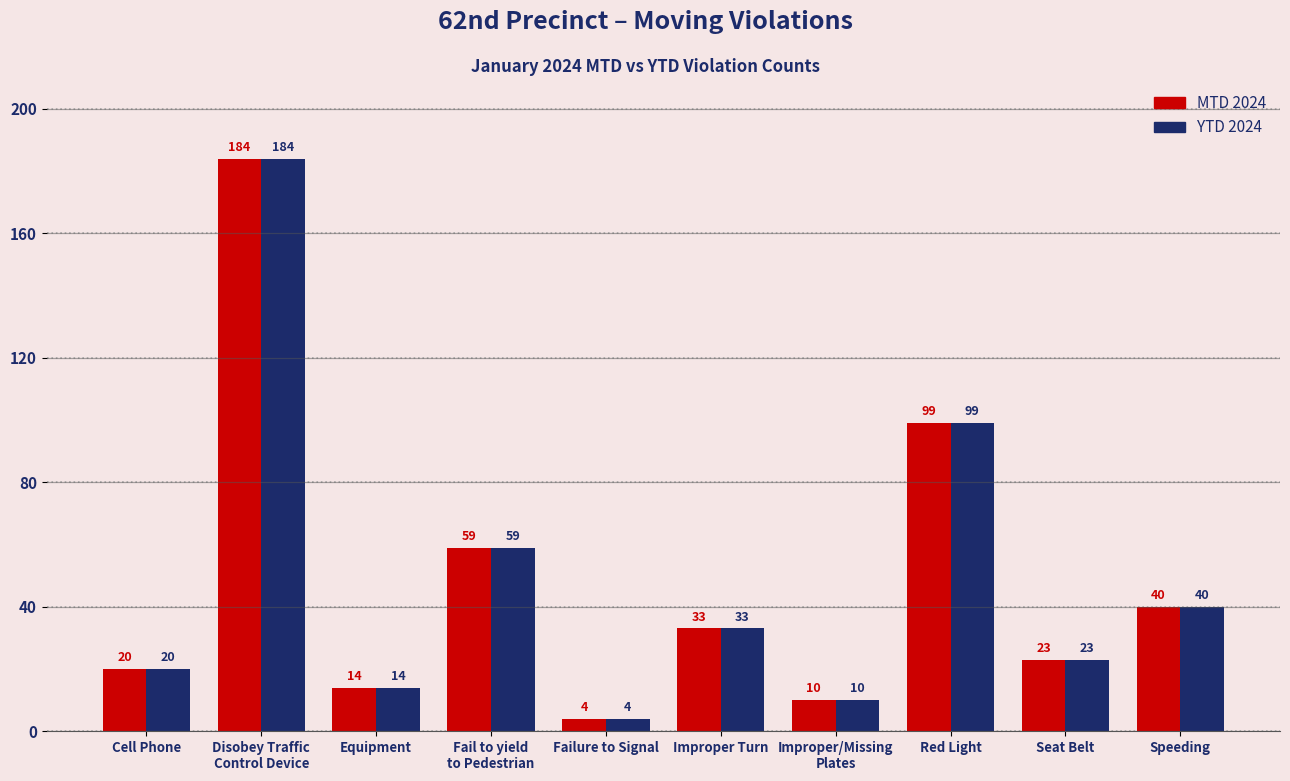

Rank the categories by YTD 2024 value from highest to lowest.

Disobey Traffic
Control Device, Red Light, Fail to yield
to Pedestrian, Speeding, Improper Turn, Seat Belt, Cell Phone, Equipment, Improper/Missing
Plates, Failure to Signal